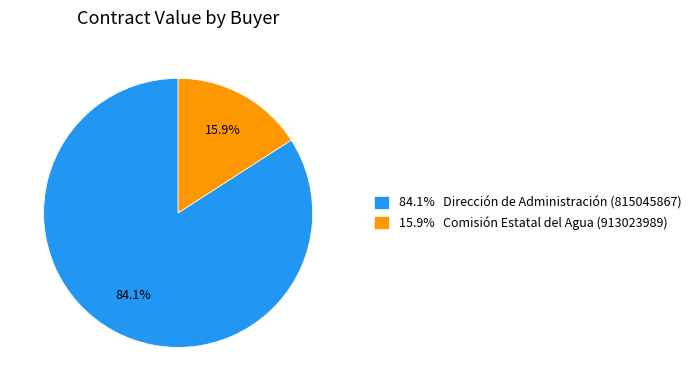

Which has a higher value, 84.1% Dirección de Administración (815045867) or 15.9% Comisión Estatal del Agua (913023989)?

84.1% Dirección de Administración (815045867)